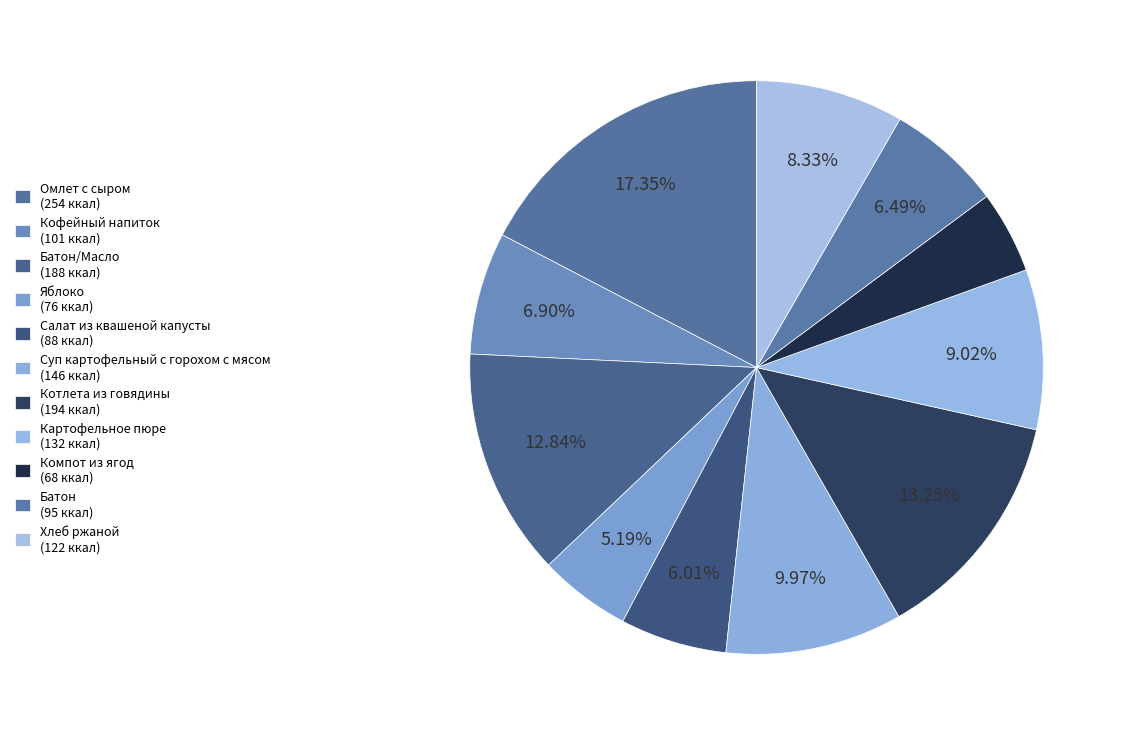

How many segments does this pie chart have?

11